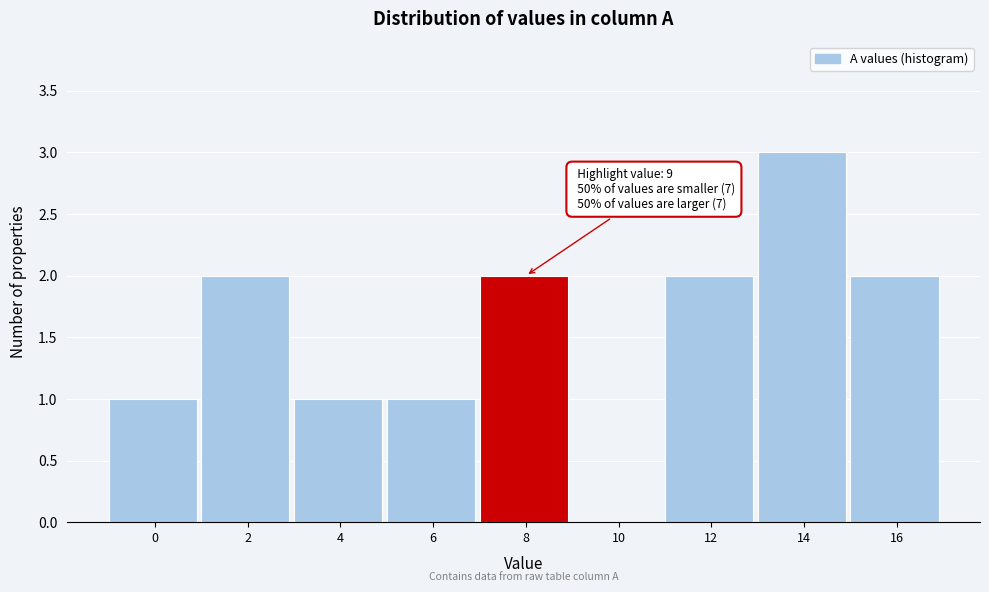

Reading left to right, transcribe all the data shown in this chart.

0=1	2=2	4=1	6=1	8=2	10=0	12=2	14=3	16=2